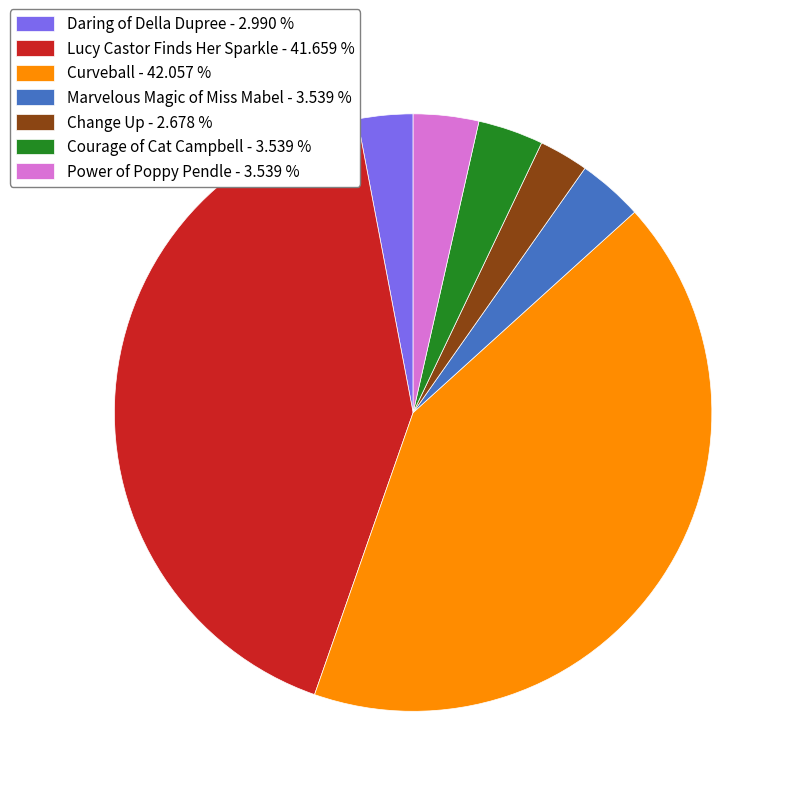

How many slices are in this pie chart?

7